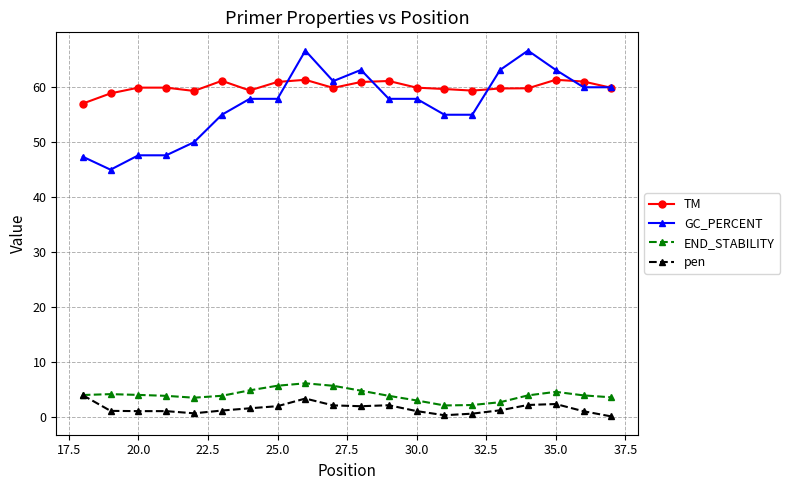

What is the difference between the maximum and minimum values in the pen series?

3.9